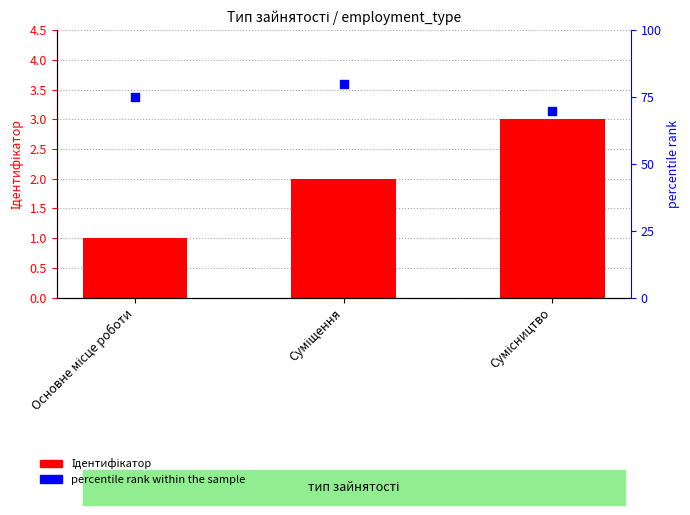

What are all the series names shown in the legend?

Ідентифікатор, percentile rank within the sample